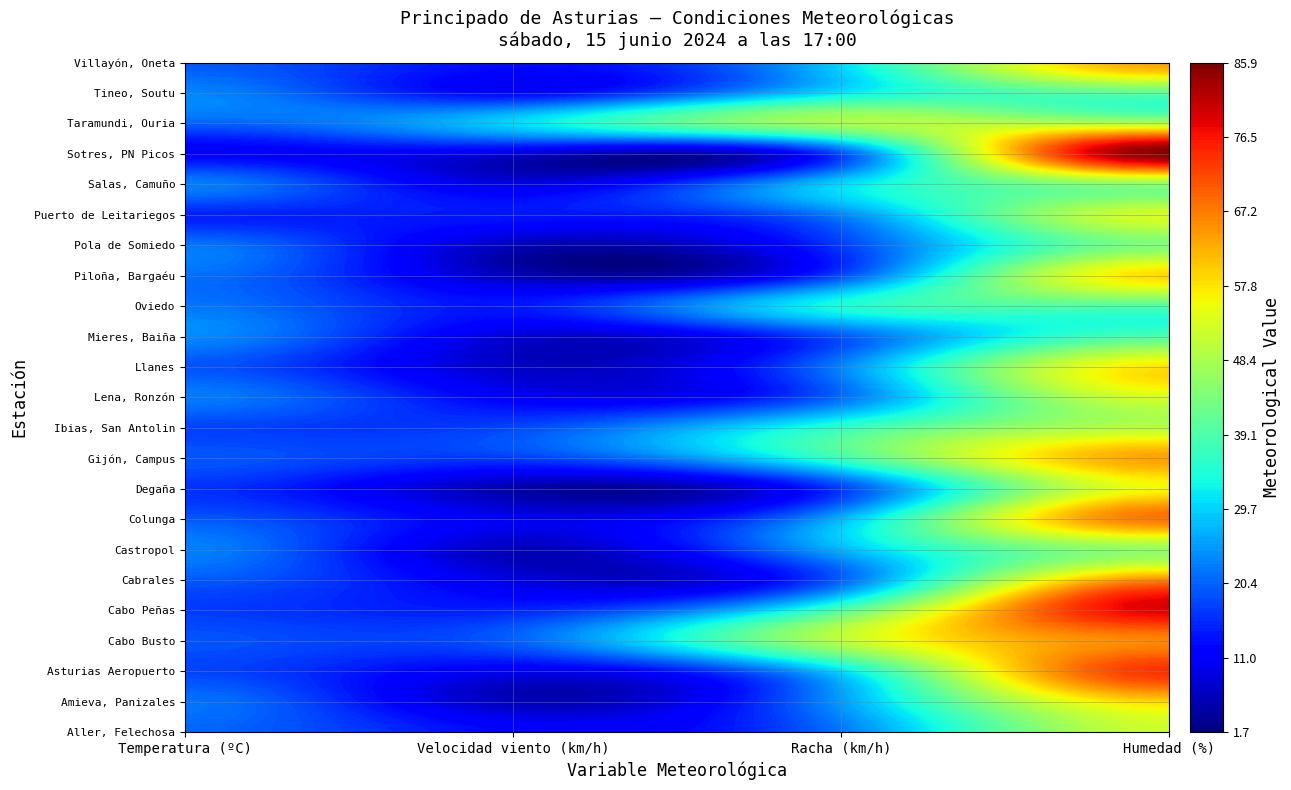

What is the average value of the Villayón, Oneta series?

31.7